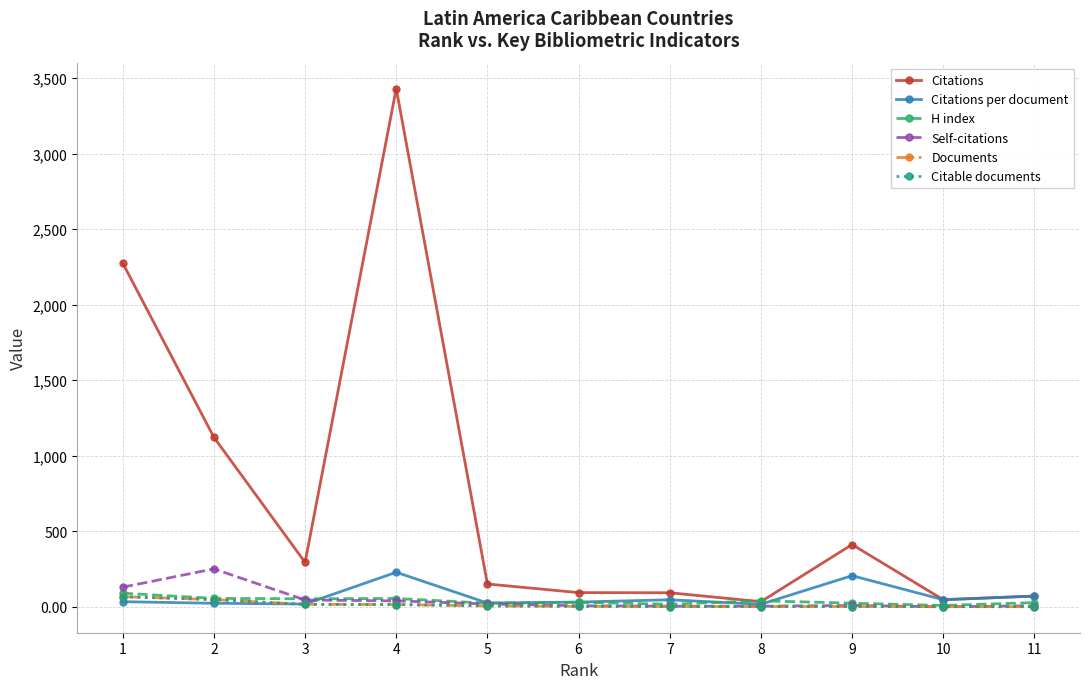

True or false: Documents and Citations cross at least once.

False